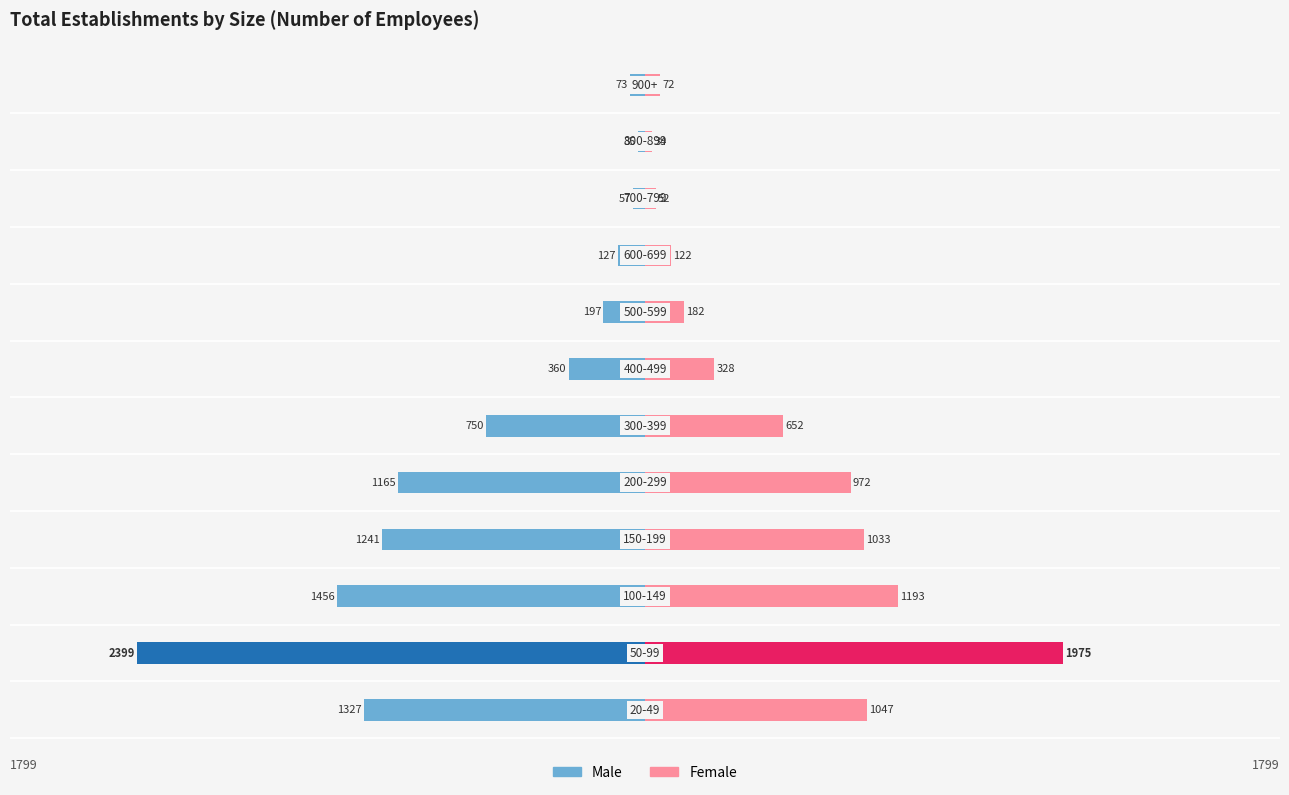

What is the maximum value for Female?

1975